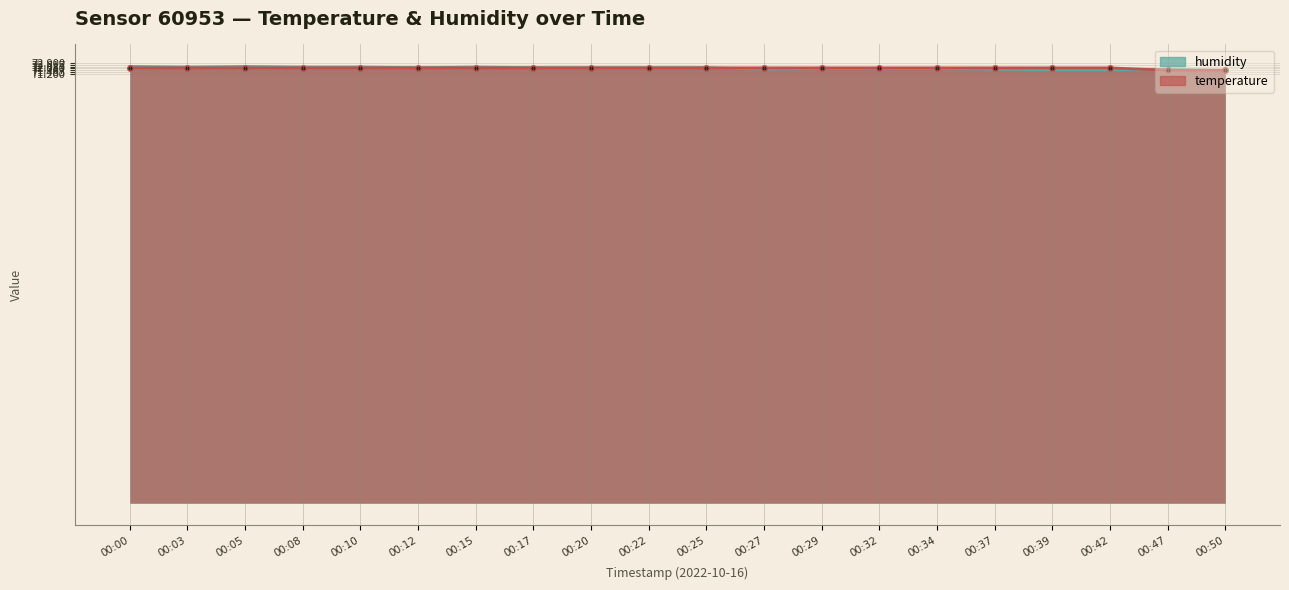

Where does the humidity series first go above 72?

00:00